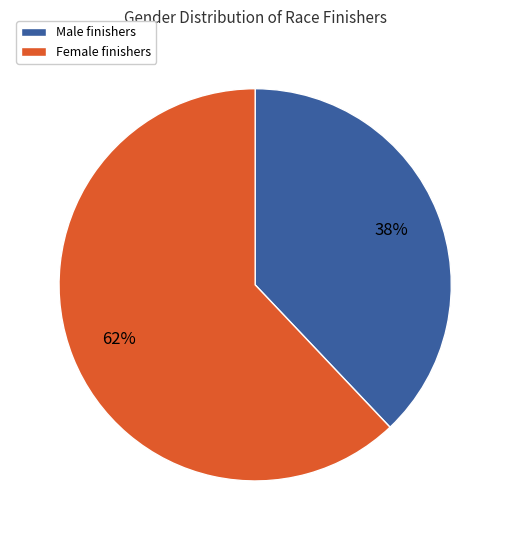

Combined, do Male finishers and Female finishers account for over 50%?

Yes